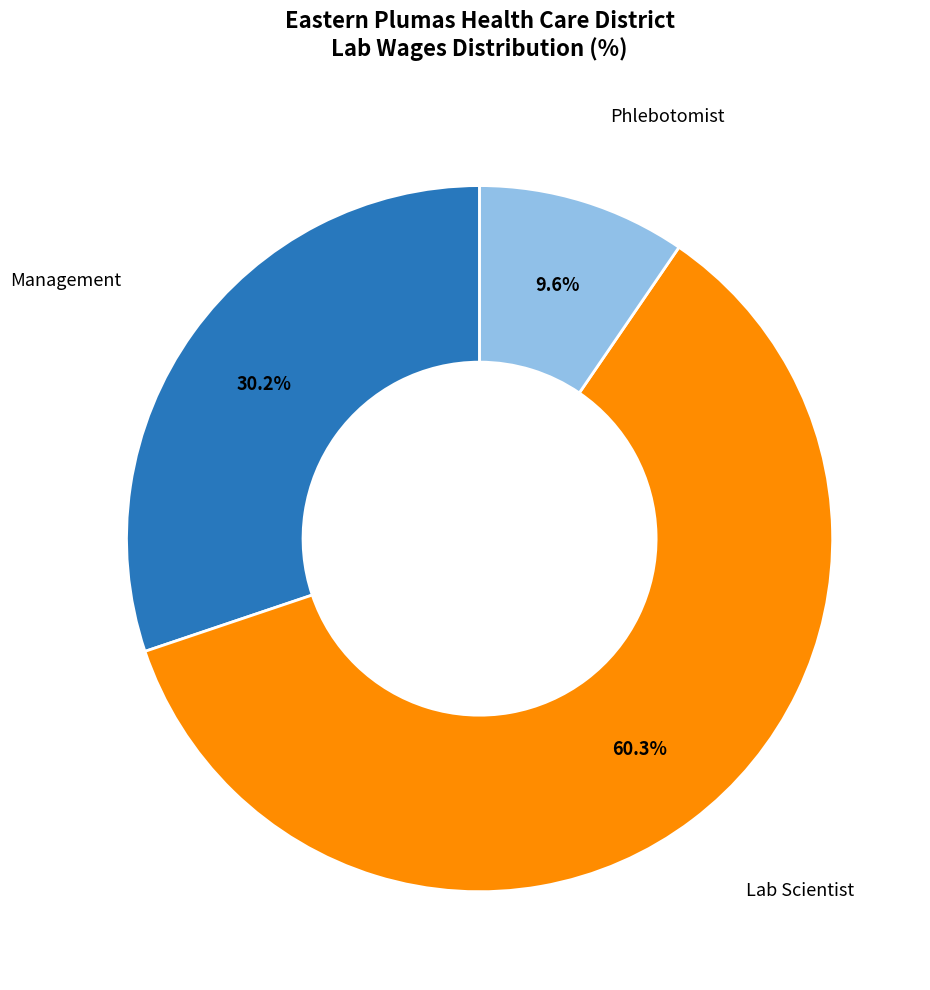

Which slice is the largest?

Lab Scientist